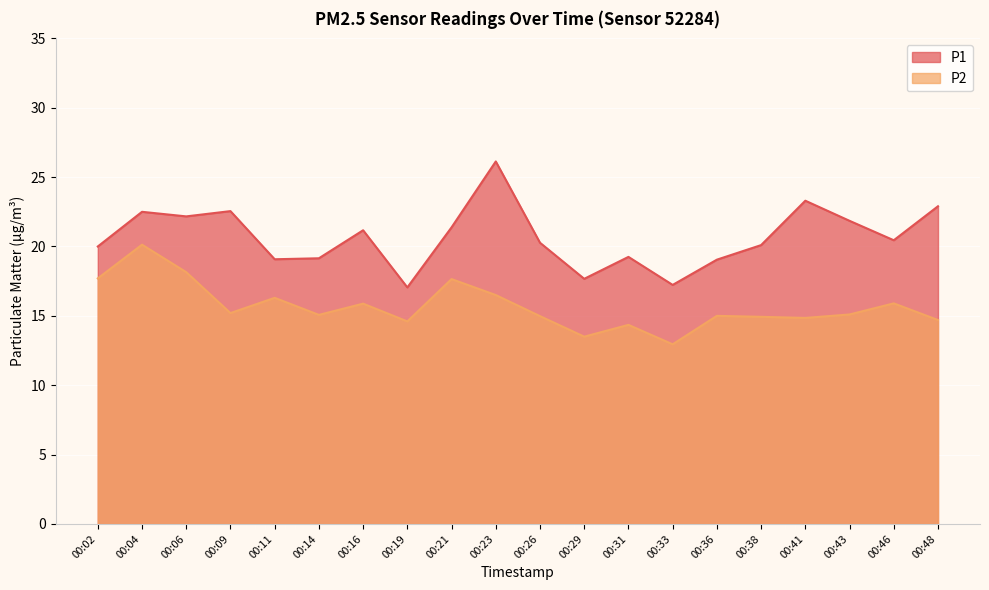

Reading right to left, transcribe all the data shown in this chart.

P1: 22.9	20.4	21.9	23.3	20.1	19.1	17.2	19.2	17.7	20.3	26.1	21.4	17.1	21.2	19.1	19.1	22.6	22.2	22.5	20.0
P2: 14.7	15.9	15.1	14.8	14.9	15.0	12.9	14.3	13.5	15.0	16.5	17.6	14.6	15.9	15.1	16.3	15.2	18.1	20.1	17.7